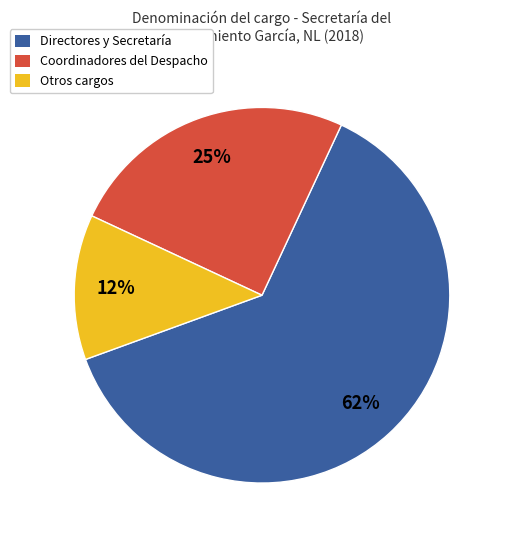

Rank the categories by value from lowest to highest.

Otros cargos, Coordinadores del Despacho, Directores y Secretaría